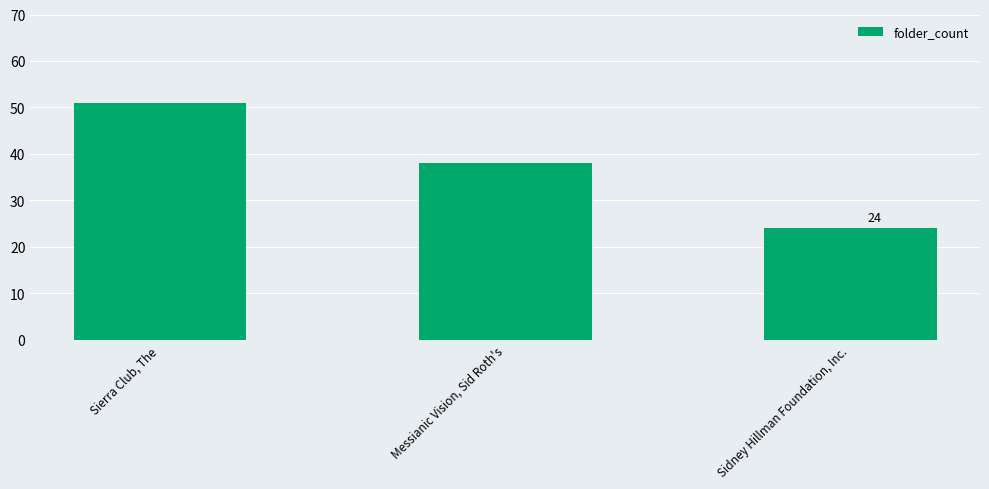

What is the difference between the maximum and minimum values?

27